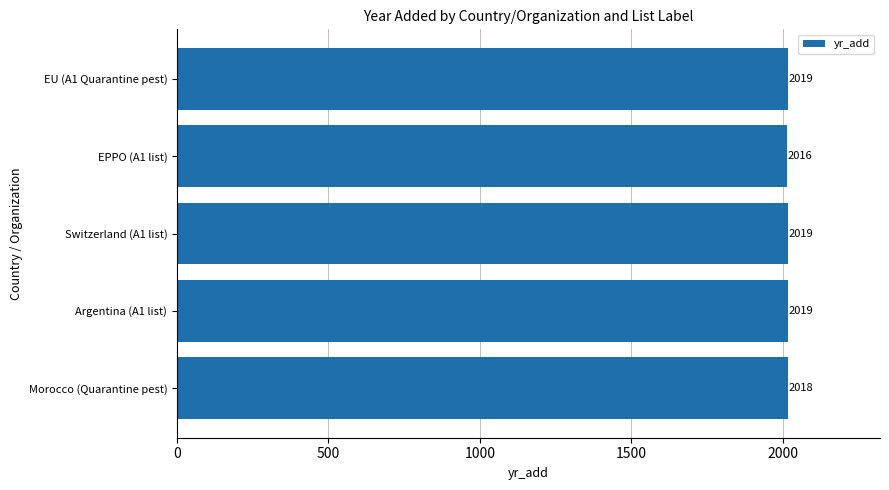

What is the greatest value displayed?

2019